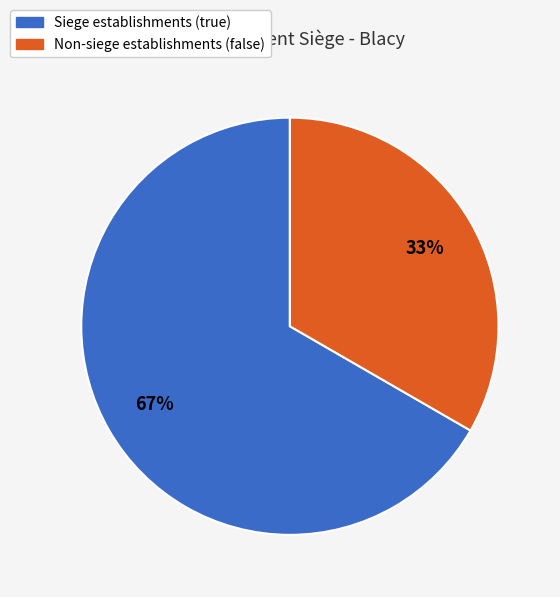

To the nearest percent, what is the average slice percentage?

50%